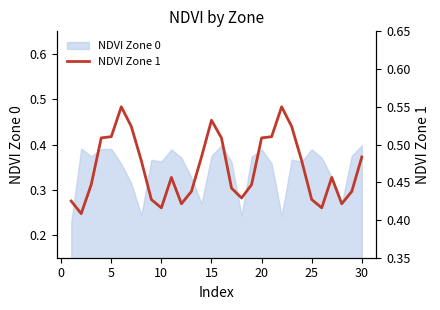

True or false: NDVI Zone 0 has a value of 0.2 at 20.

False